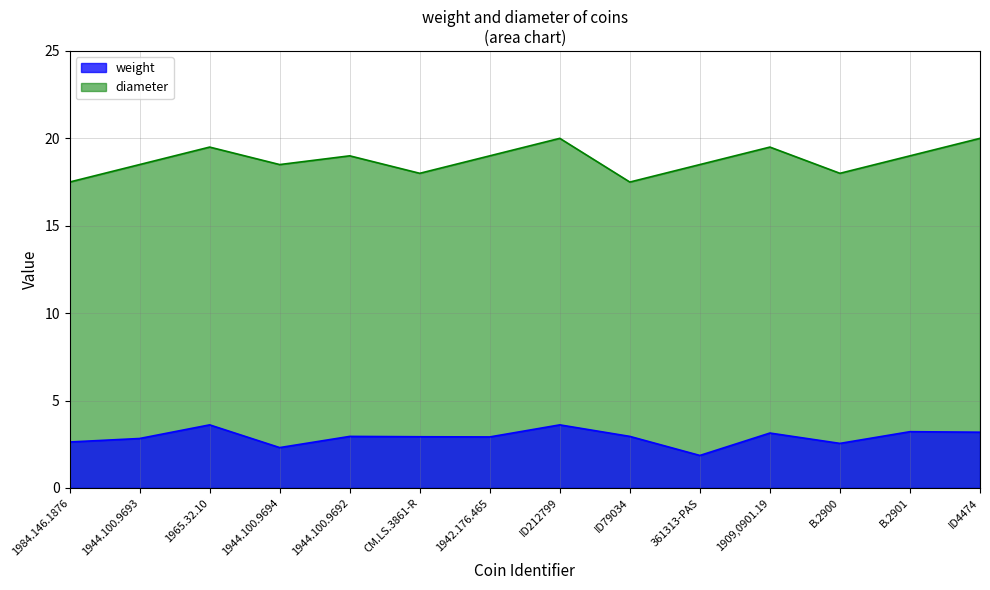

How many lines are shown in the chart?

2